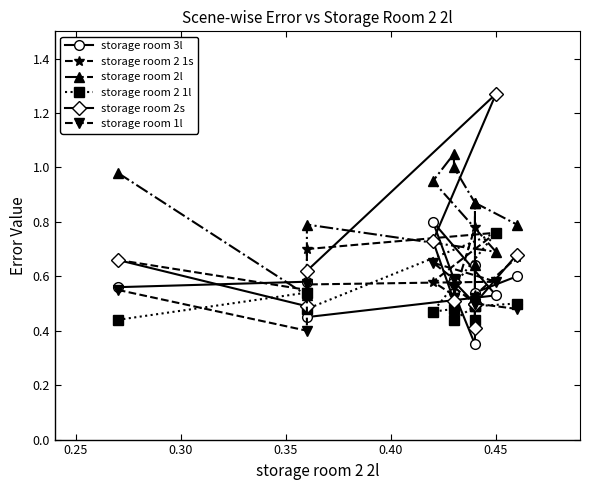

Is it true that storage room 1l equals 0.3 at 0.50?

False